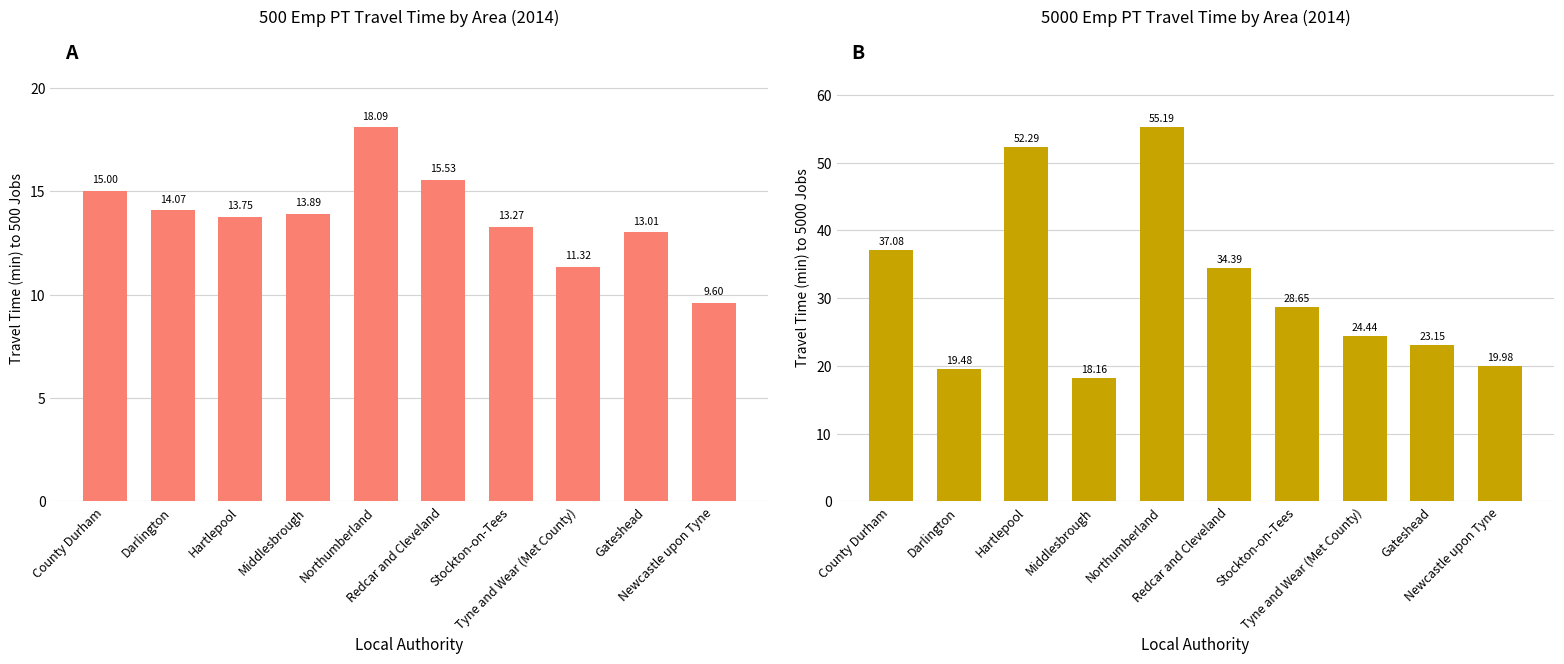

Reading right to left, extract all data points from this chart.

500EmpPTt (2014): 9.6	13.0	11.3	13.3	15.5	18.1	13.9	13.8	14.1	15.0
5000EmpPTt (2014): 20.0	23.2	24.4	28.6	34.4	55.2	18.2	52.3	19.5	37.1